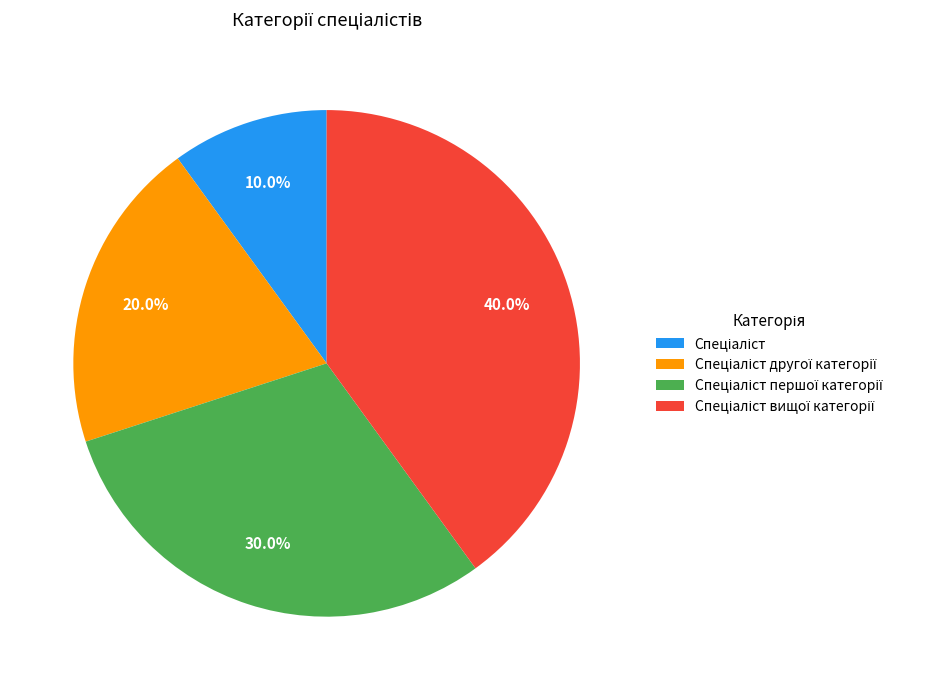

Does any single category account for the majority?

No